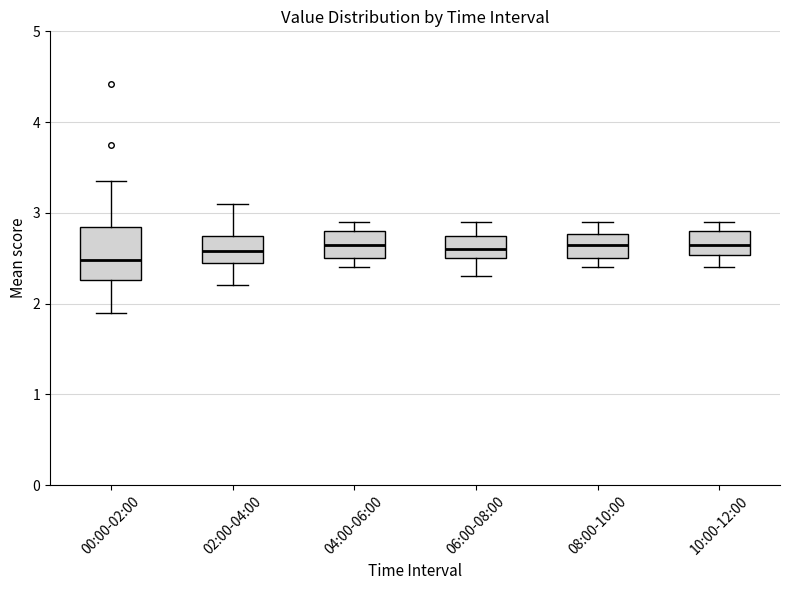

Reading left to right, read every box against the y-axis: the position of its median line, the range the box covers, and the ends of its whiskers. The values are not printed on the chart, so give them approximately, as read against the axis.

00:00-02:00: median 2.5, box 2.3 to 2.8, whiskers 1.9 to 3.4
02:00-04:00: median 2.6, box 2.5 to 2.8, whiskers 2.2 to 3.1
04:00-06:00: median 2.7, box 2.5 to 2.8, whiskers 2.4 to 2.9
06:00-08:00: median 2.6, box 2.5 to 2.8, whiskers 2.3 to 2.9
08:00-10:00: median 2.7, box 2.5 to 2.8, whiskers 2.4 to 2.9
10:00-12:00: median 2.7, box 2.5 to 2.8, whiskers 2.4 to 2.9